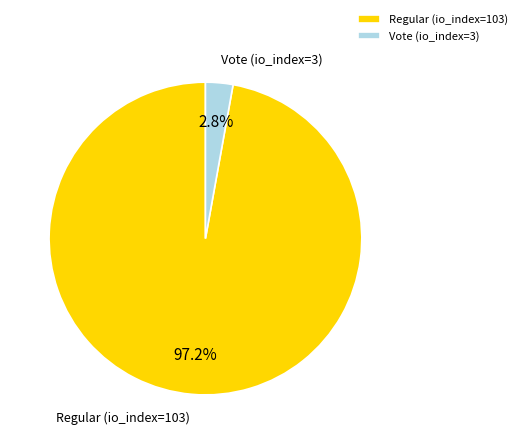

To the nearest percent, what is the average slice percentage?

50%